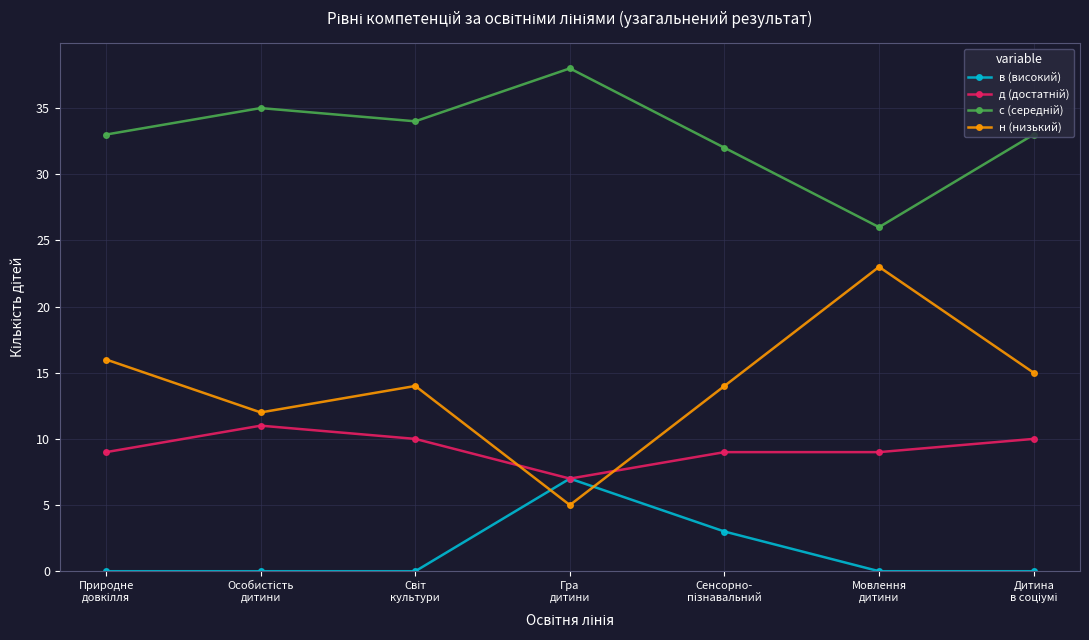

At how many categories does at least one series exceed 17?

7